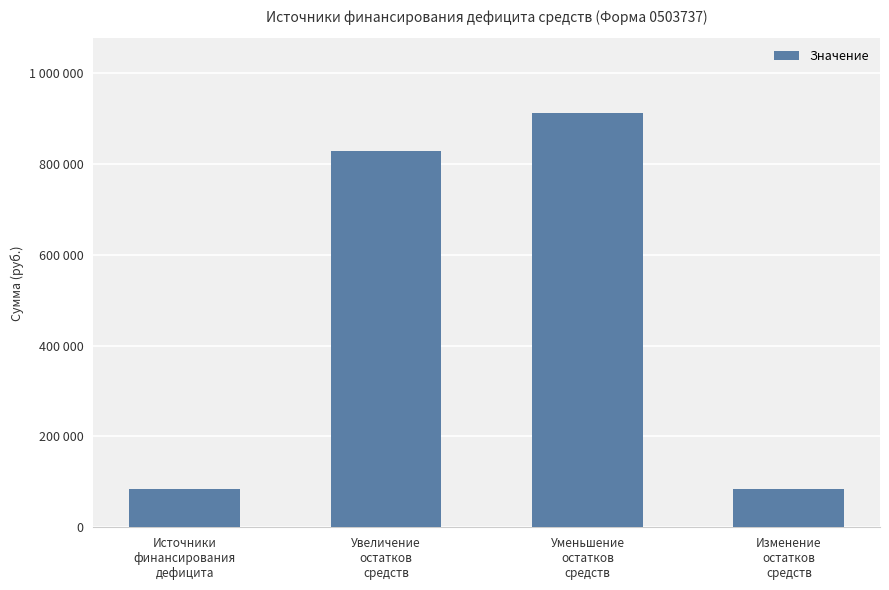

What is the value of the 4th bar from the left?

83374.9